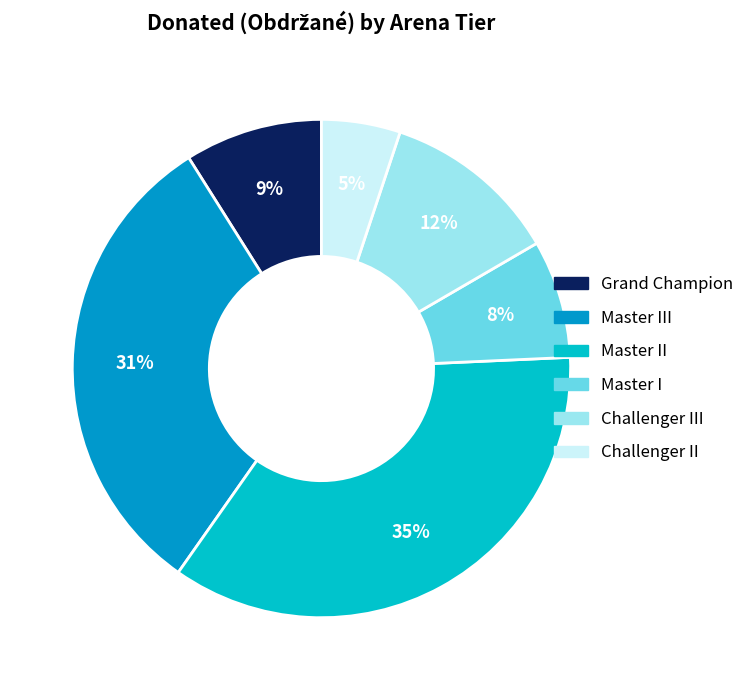

Is there any slice that represents more than half of the pie?

No